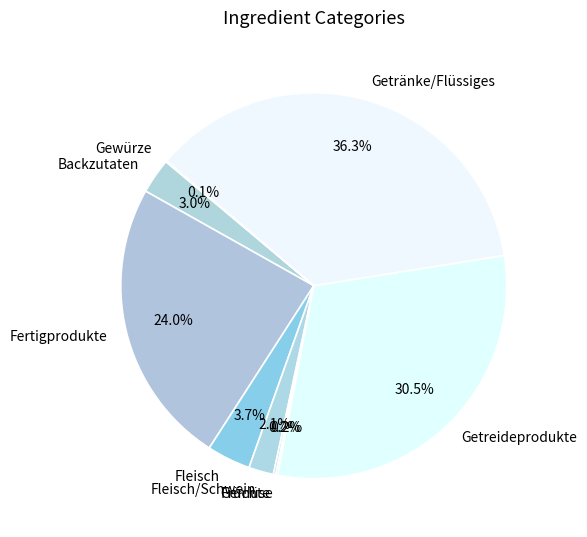

What is the largest slice in the pie chart?

Getränke/Flüssiges